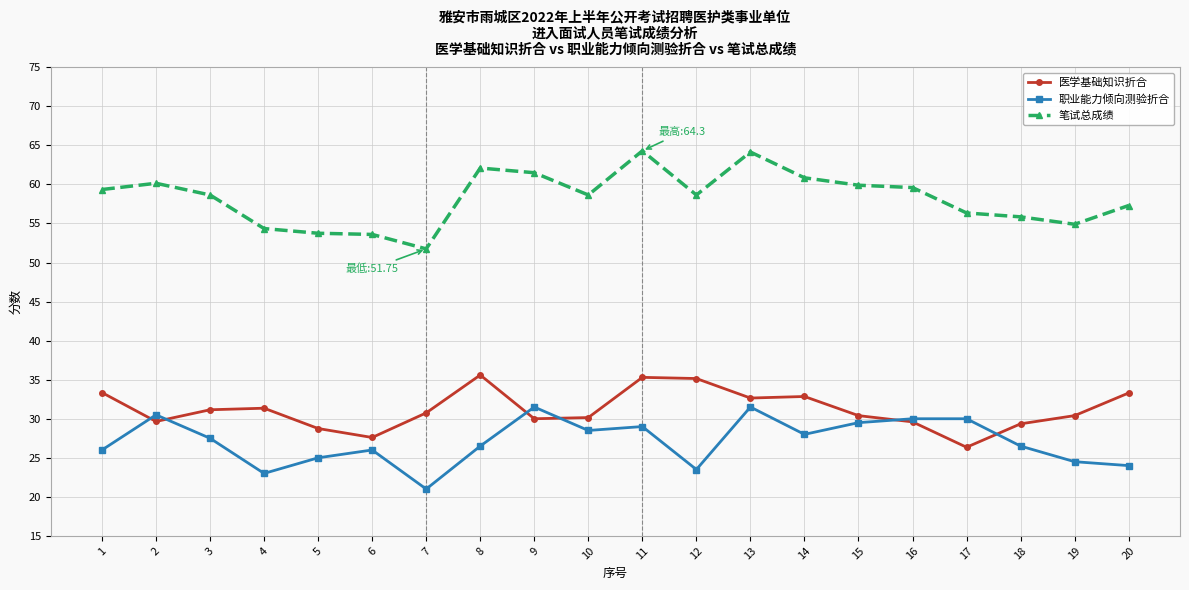

How many values in the 笔试总成绩 series exceed 58?

12